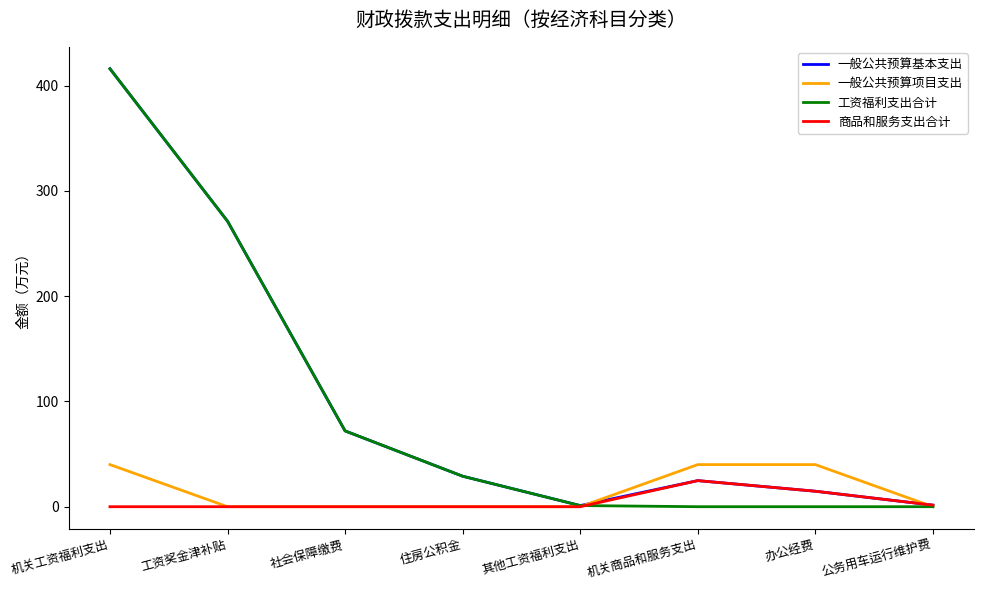

Is it true that 工资福利支出合计 equals 72.0 at 社会保障缴费?

True